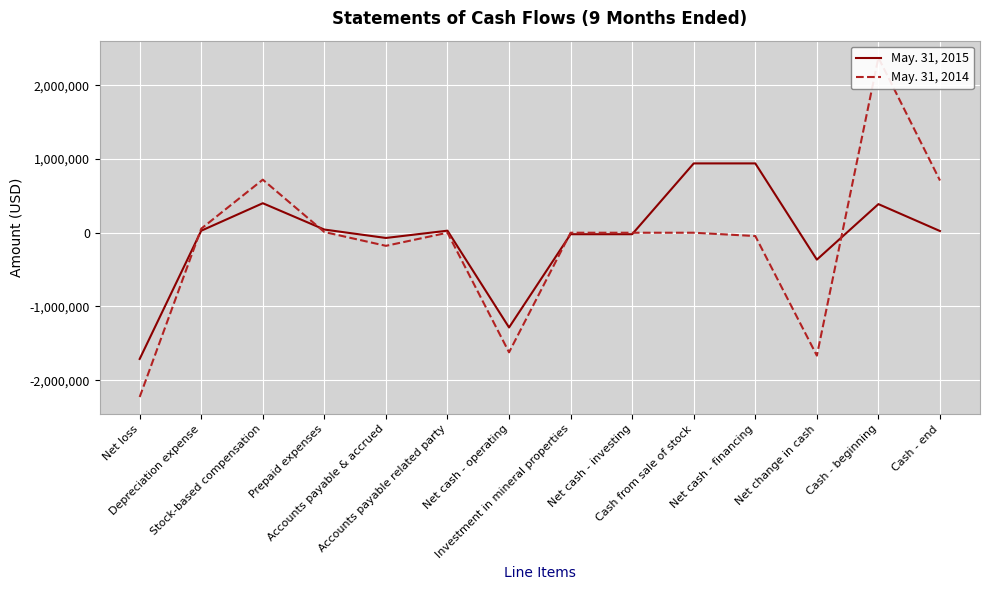

Which series has the largest total across all categories?

May. 31, 2015